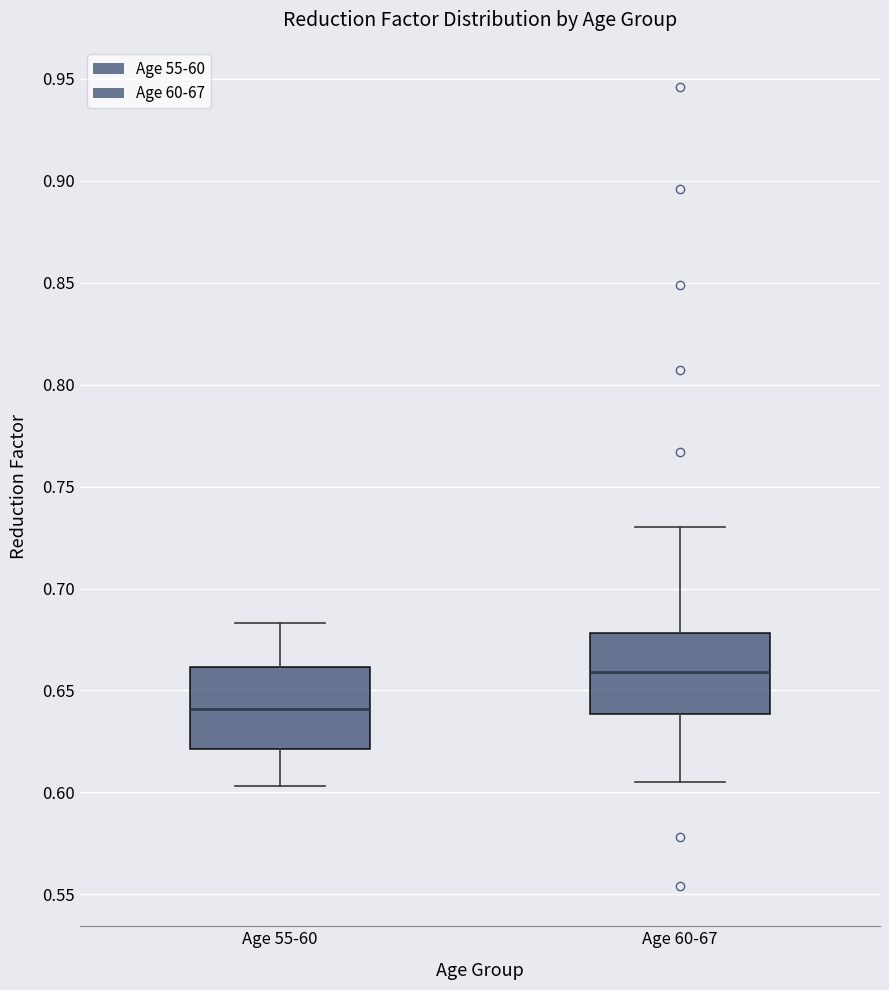

Where does the lower whisker of the box for Age 55-60 end on the y-axis? The values are not printed on the chart, so give them approximately, as read against the axis.

0.605